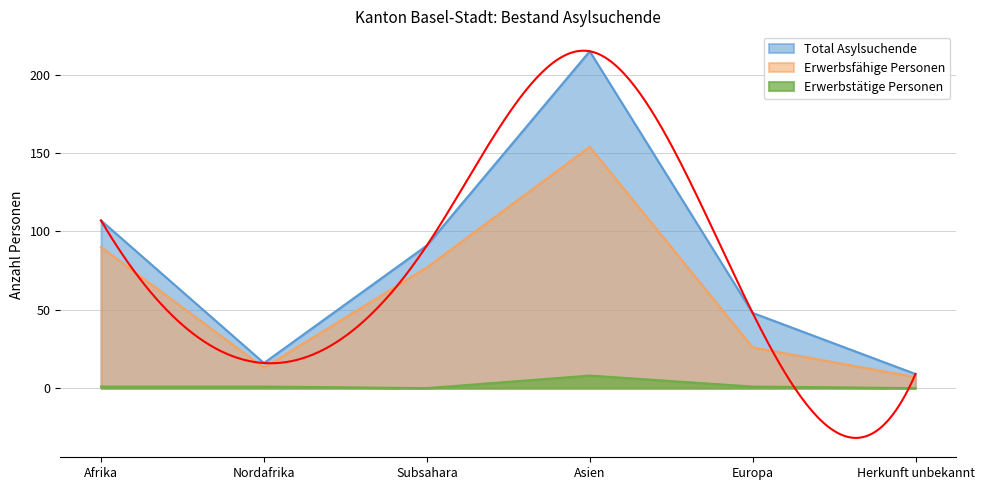

What is the average value of the Total Asylsuchende series?

81